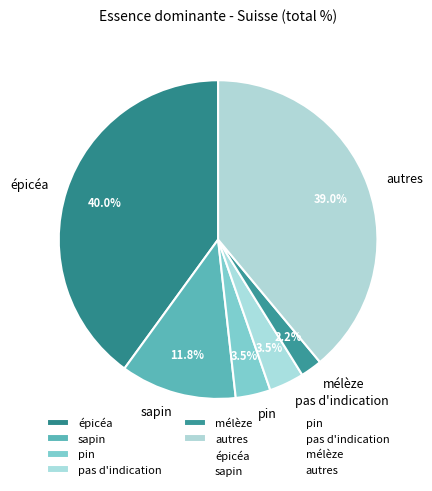

To the nearest percent, what portion does mélèze represent?

2%